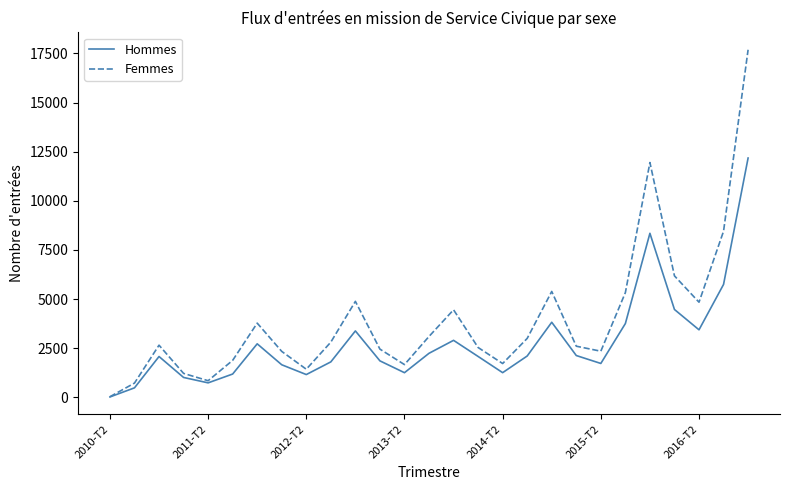

How many lines are shown in the chart?

2